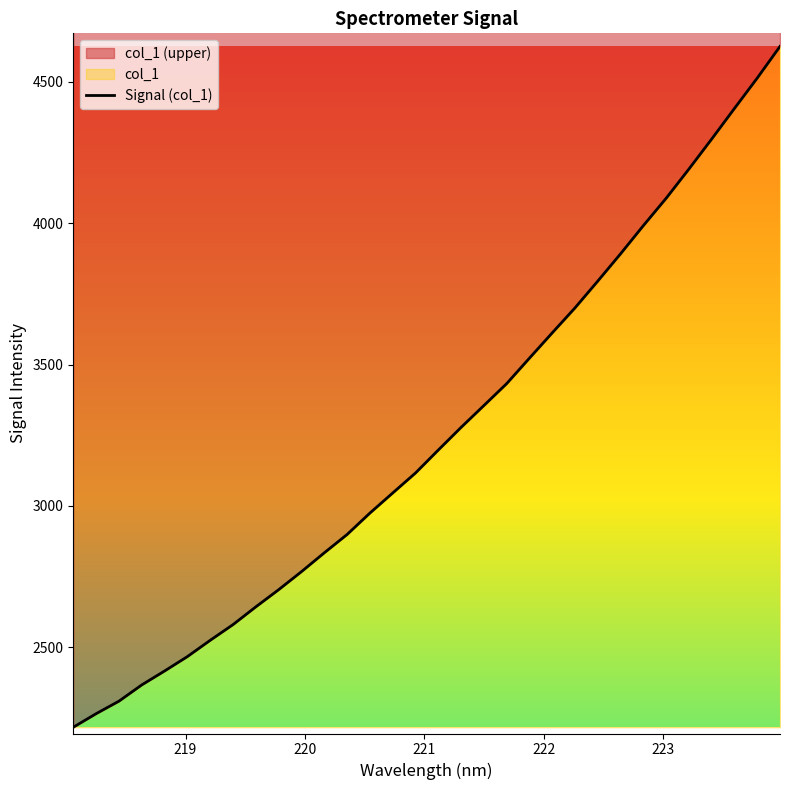

Reading left to right, list all the values displayed in this chart.

2217.1	2265.0	2309.3	2366.8	2416.0	2467.0	2524.6	2580.1	2642.9	2703.6	2767.4	2834.0	2898.8	2974.5	3045.5	3116.3	3197.4	3277.5	3354.8	3432.3	3522.4	3611.9	3700.3	3795.1	3891.6	3991.2	4087.9	4191.2	4297.4	4405.6	4513.0	4625.0